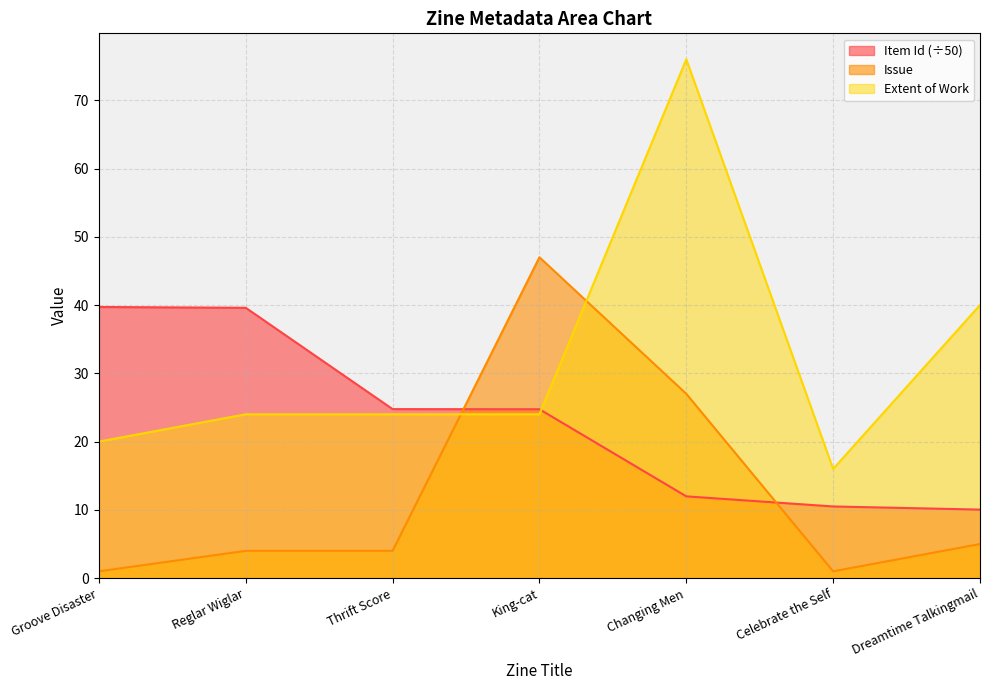

Which series changed the most between Reglar Wiglar and Changing Men?

Extent of Work